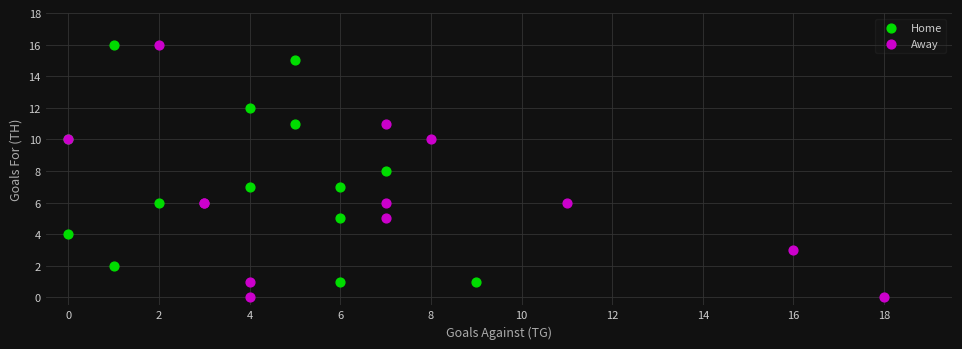

Which series contains the lowest Y value?

Away